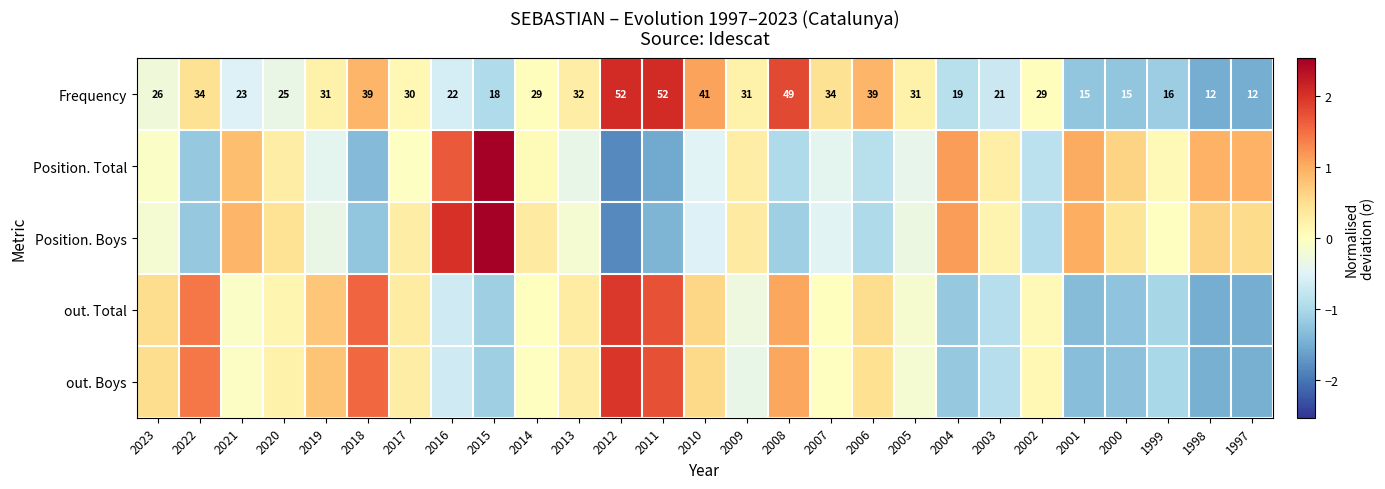

What is the total value across all series at 2011?

2.6